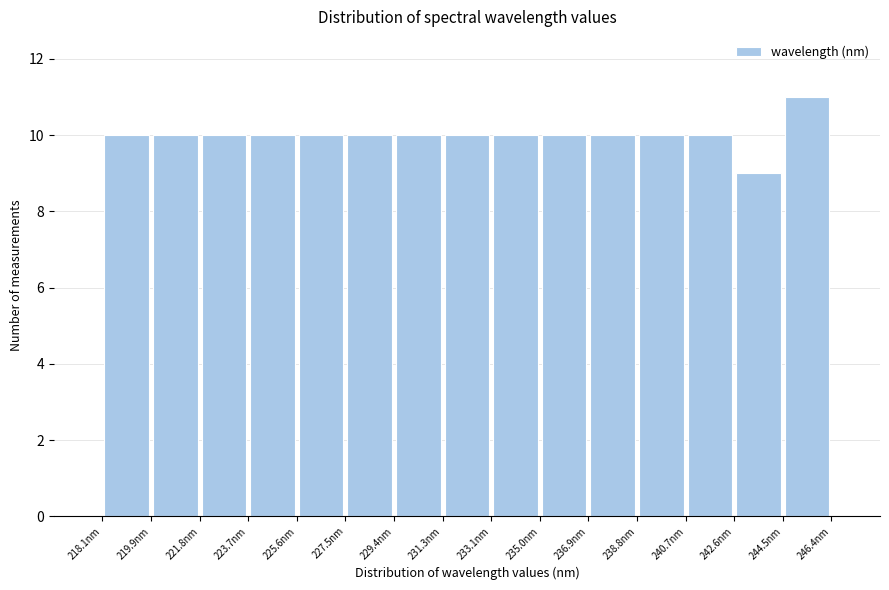

Reading left to right, transcribe this chart: for each bar, give the range it covers on the x-axis and its height. Neither the bar edges nor the heights are printed on the chart, so give them approximately, as read against the axes.

218.0 to 220.0: 10
220.0 to 221.8: 10
221.8 to 223.8: 10
223.8 to 225.6: 10
225.6 to 227.4: 10
227.4 to 229.4: 10
229.4 to 231.2: 10
231.2 to 233.2: 10
233.2 to 235.0: 10
235.0 to 237.0: 10
237.0 to 238.8: 10
238.8 to 240.6: 10
240.6 to 242.6: 10
242.6 to 244.4: 9
244.4 to 246.4: 11